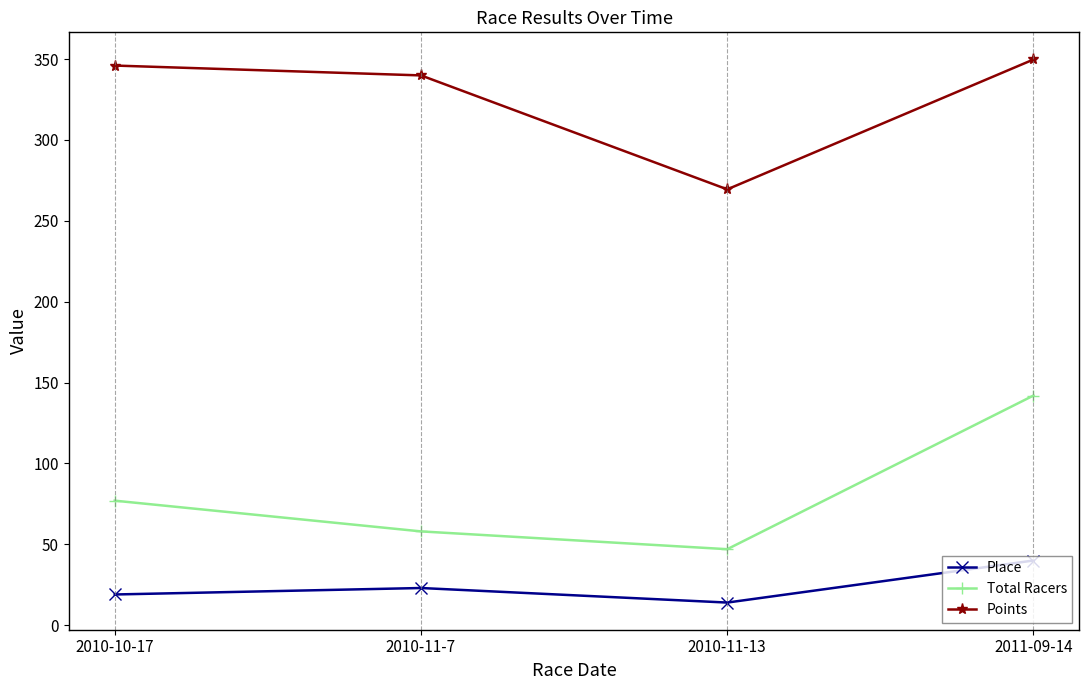

What position from the right is 2010-10-17?

4